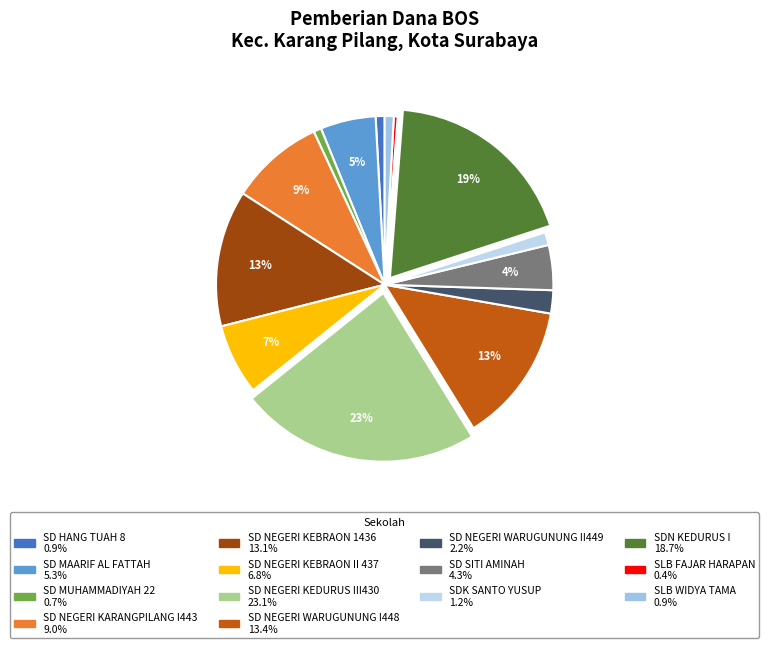

Combined, do SLB FAJAR HARAPAN and SD MAARIF AL FATTAH account for over 50%?

No